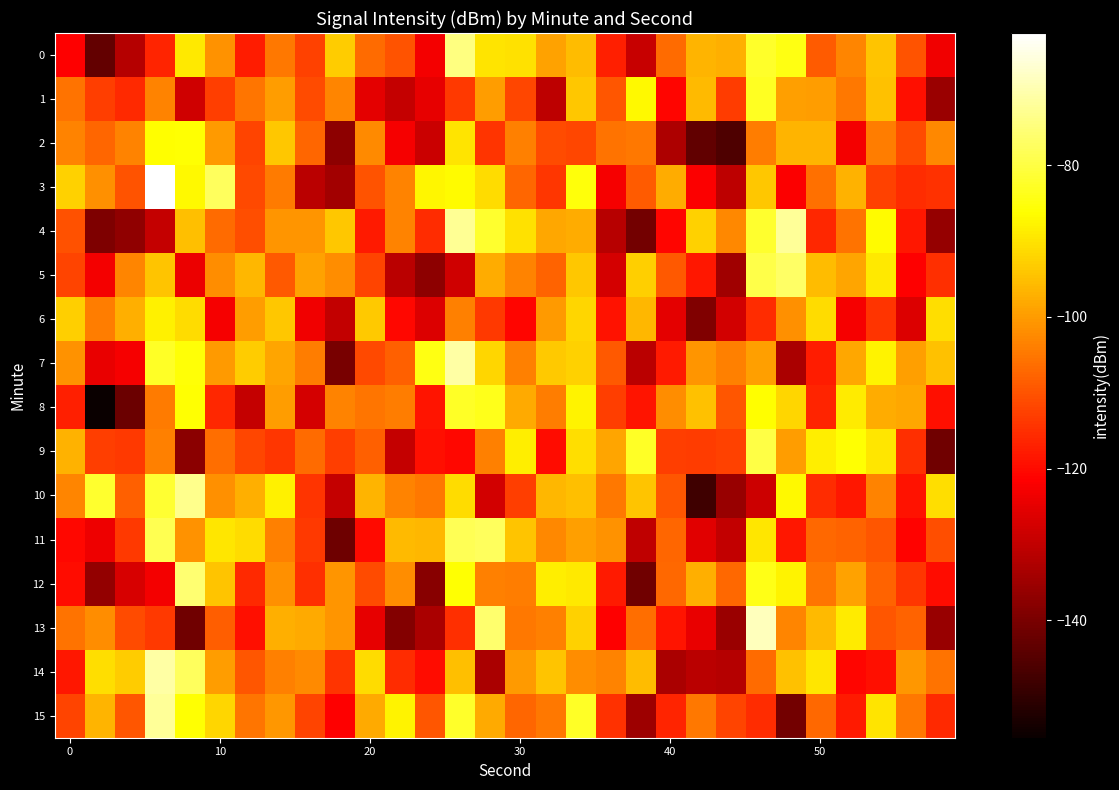

How many categories are shown in the chart?

30